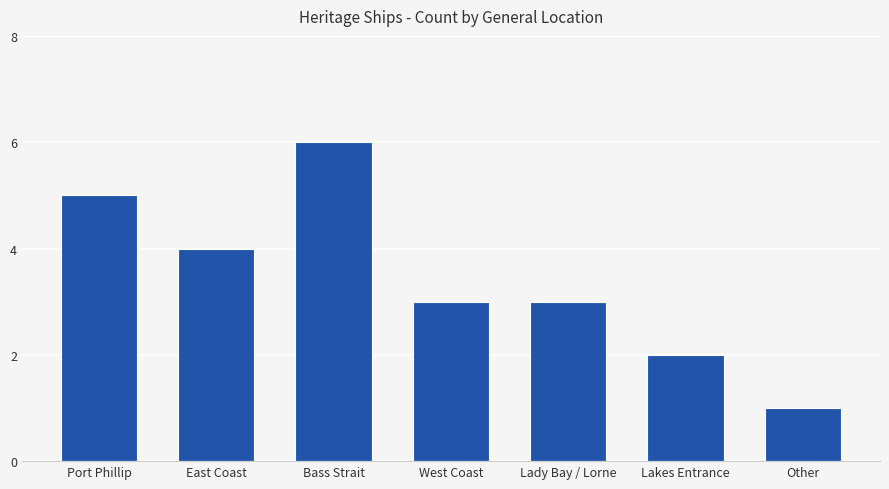

What is the label of the 7th bar from the left?

Other